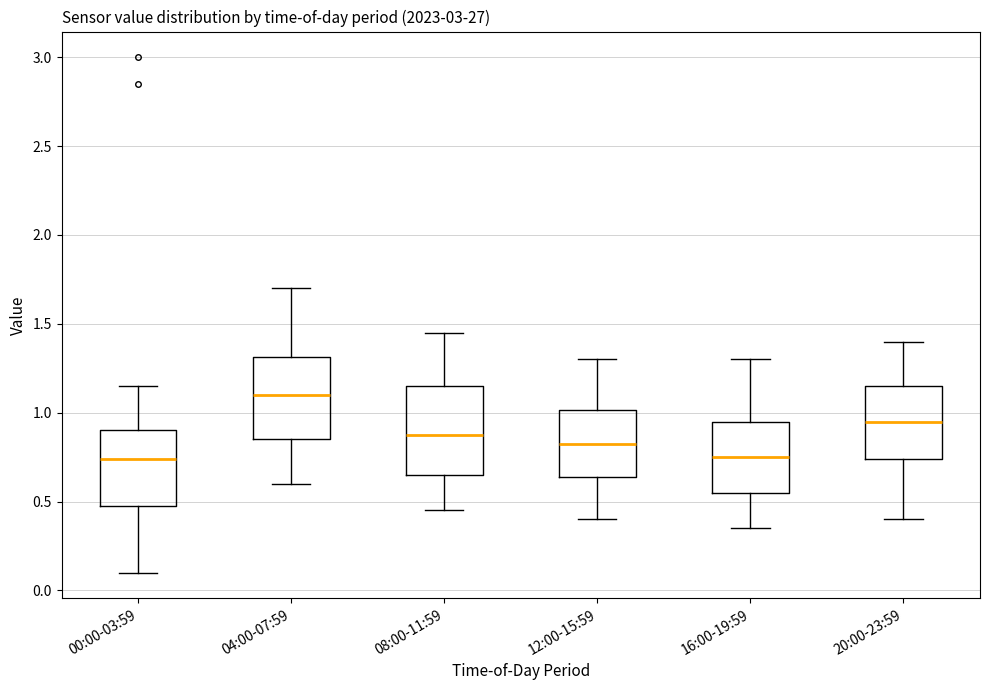

Where is the upper edge of the box for 00:00-03:59 on the y-axis? The values are not printed on the chart, so give them approximately, as read against the axis.

0.90